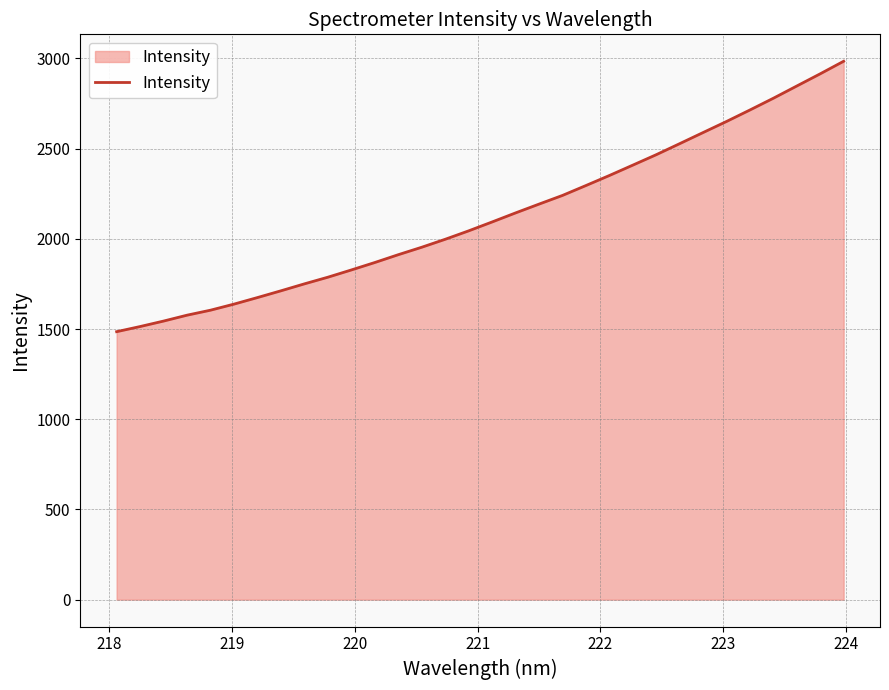

What is the difference between the maximum and minimum values?

1498.9